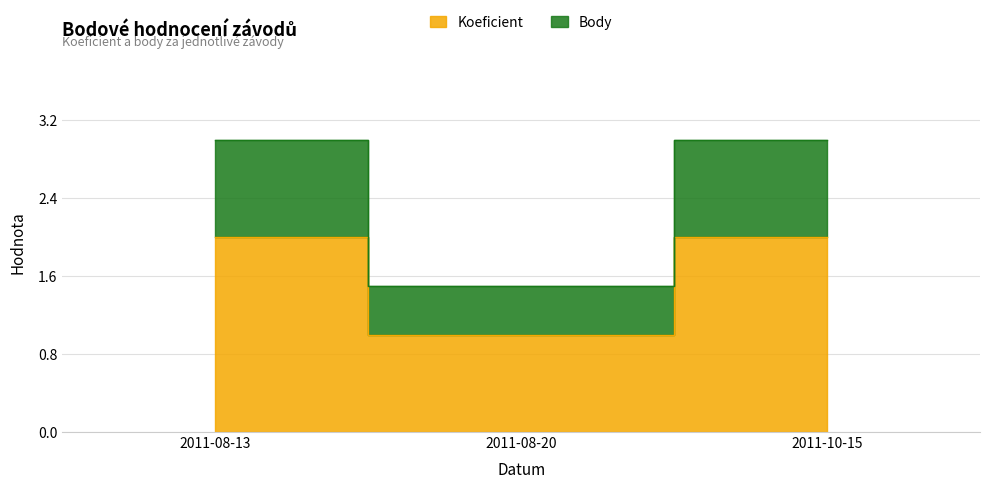

Rank the series by their maximum value, from lowest to highest.

Koeficient, Body